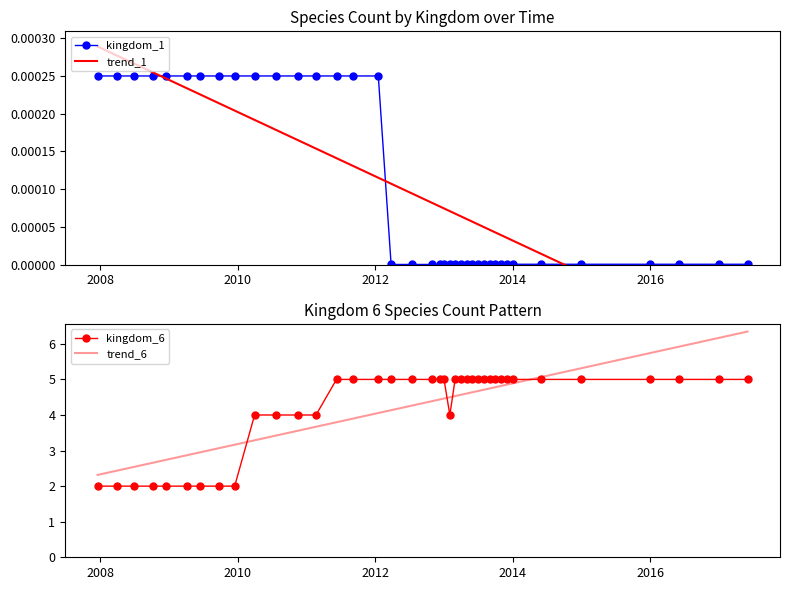

What is the minimum value for kingdom_6?

2.0